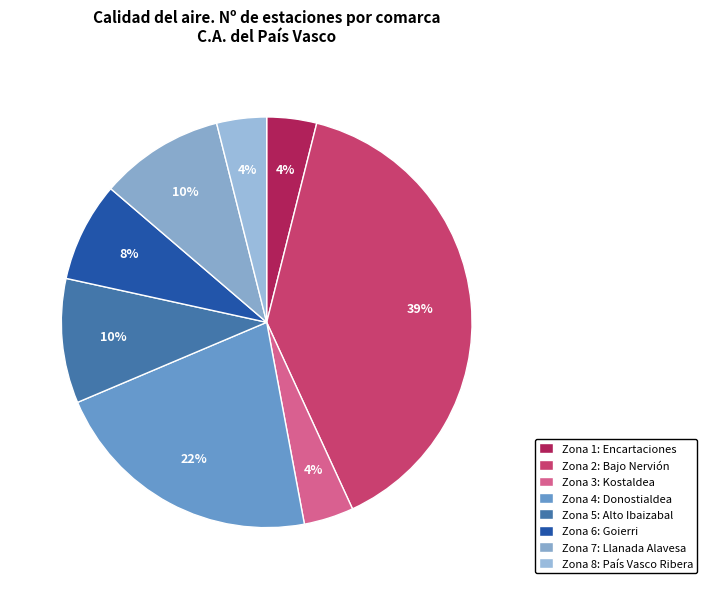

How many slices are in this pie chart?

8